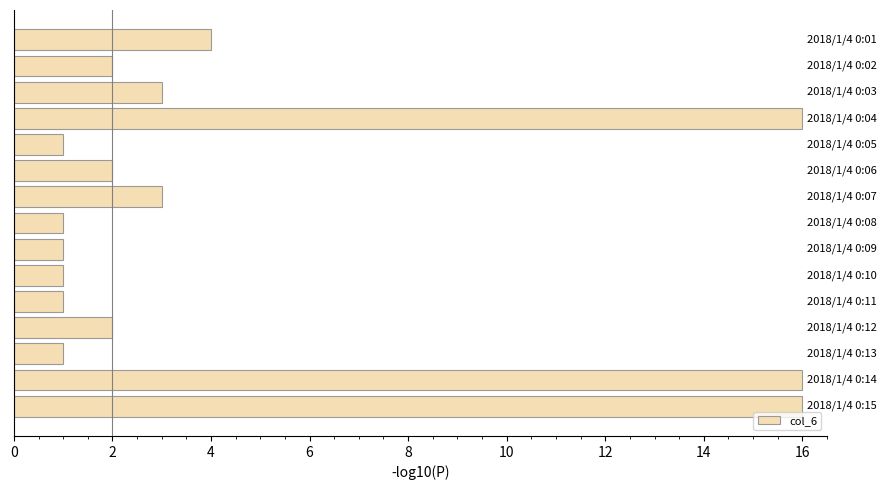

Does the chart contain any negative values?

No